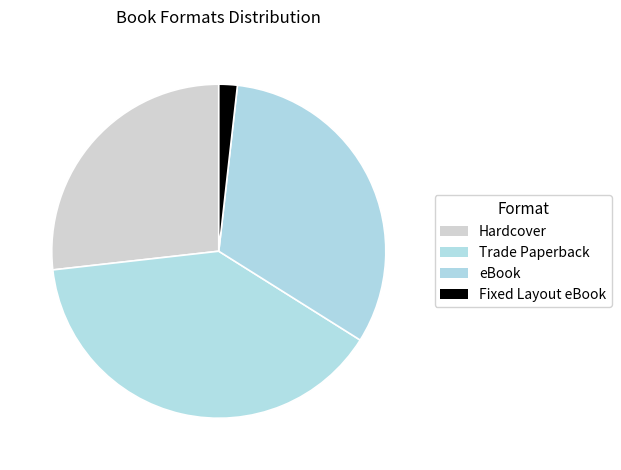

Count the number of slices in the pie.

4